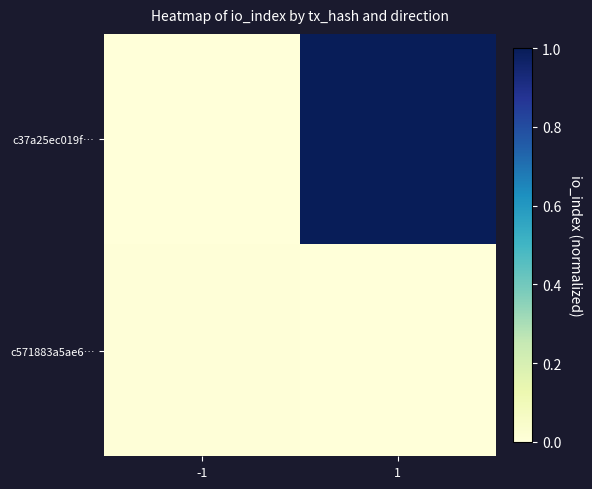

Which series has the largest range (max minus min)?

c37a25ec019f…